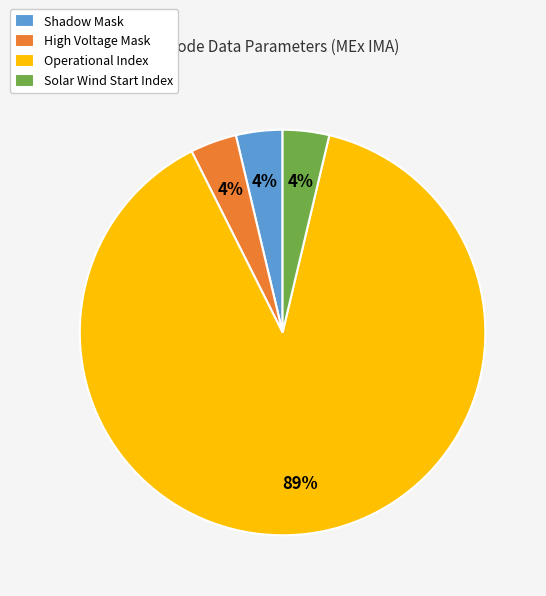

What percentage is the High Voltage Mask slice, to the nearest percent?

4%